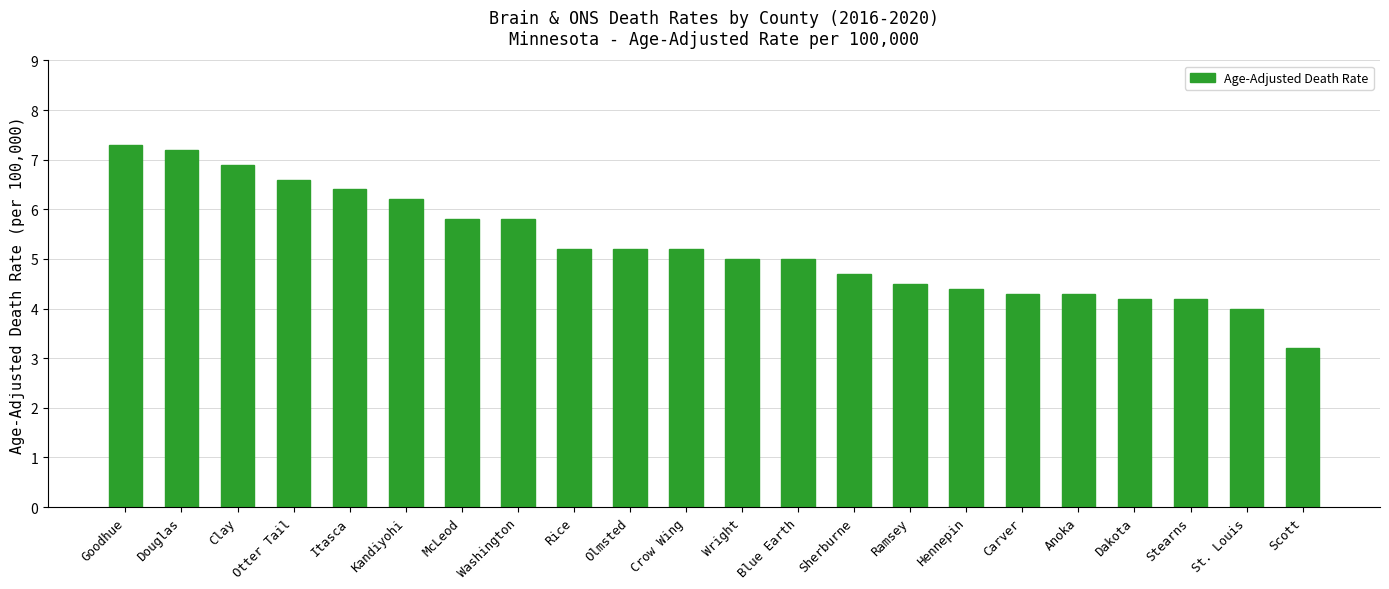

Does the chart contain any negative values?

No